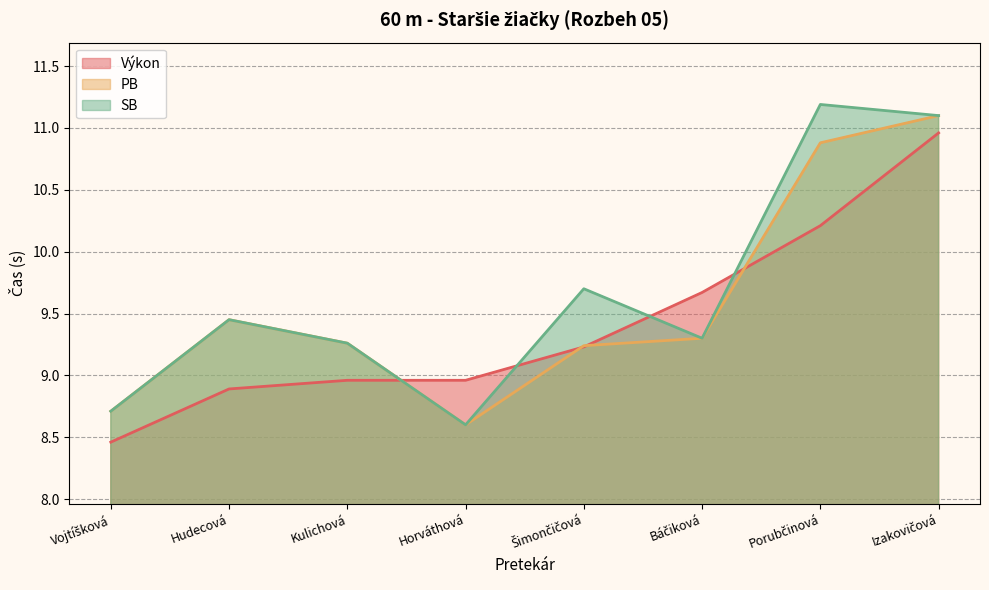

Reading left to right, what are all the values shown in this chart?

Výkon: Vojtíšková=8.5	Hudecová=8.9	Kulichová=9.0	Horváthová=9.0	Šimončičová=9.2	Báčiková=9.7	Porubčinová=10.2	Izakovičová=11.0
PB: Vojtíšková=8.7	Hudecová=9.4	Kulichová=9.3	Horváthová=8.6	Šimončičová=9.2	Báčiková=9.3	Porubčinová=10.9	Izakovičová=11.1
SB: Vojtíšková=8.7	Hudecová=9.4	Kulichová=9.3	Horváthová=8.6	Šimončičová=9.7	Báčiková=9.3	Porubčinová=11.2	Izakovičová=11.1